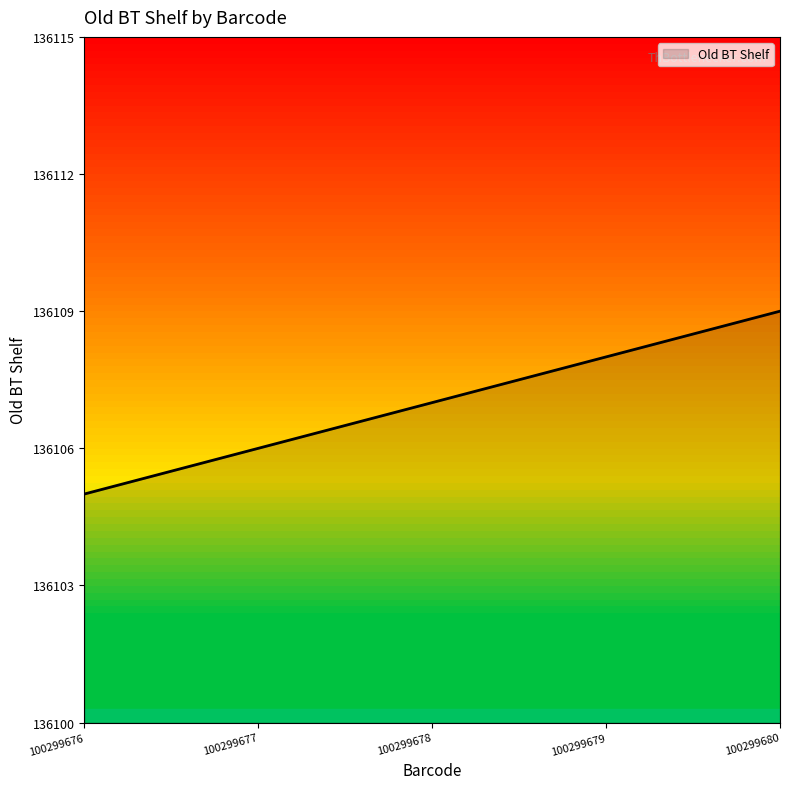

At which category does the chart reach its peak across all series?

100299680